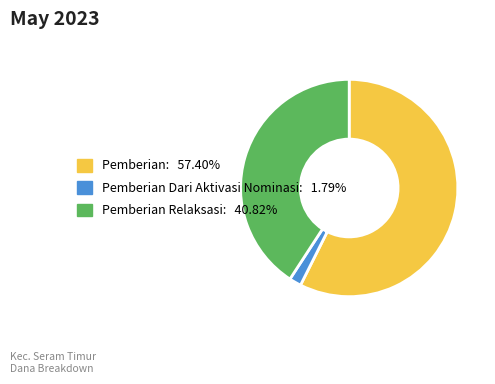

Is there a majority slice in this chart?

Yes